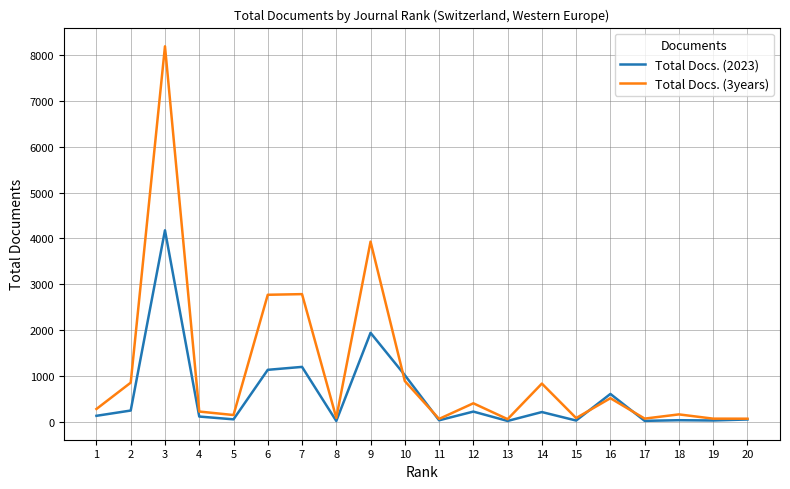

How many lines are shown in the chart?

2